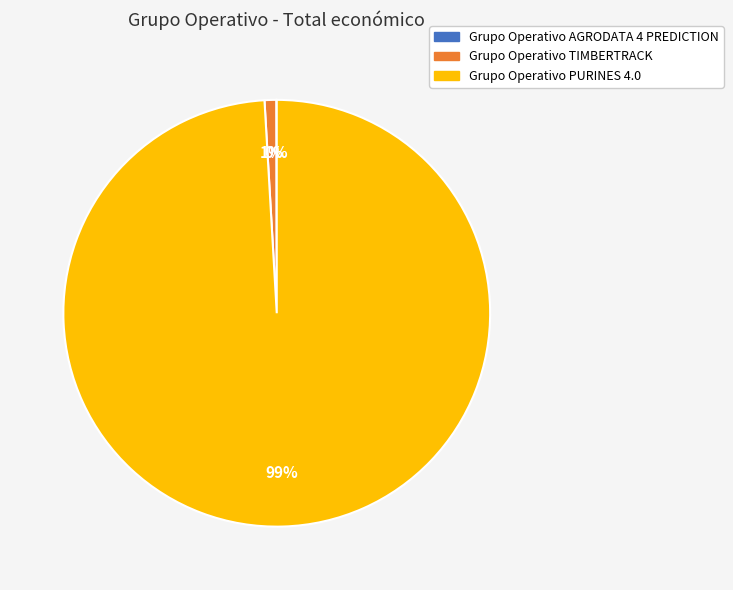

To the nearest percent, what is the combined percentage of Grupo Operativo TIMBERTRACK and Grupo Operativo PURINES 4.0?

100%